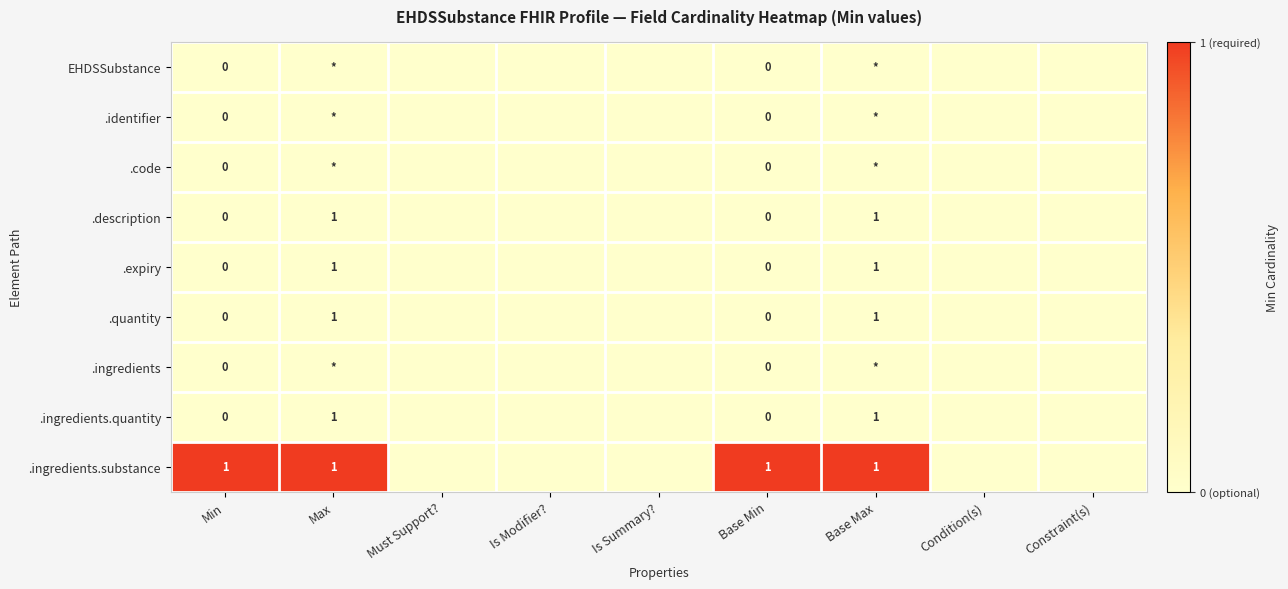

The value of .expiry at Max is 1. True or false?

True